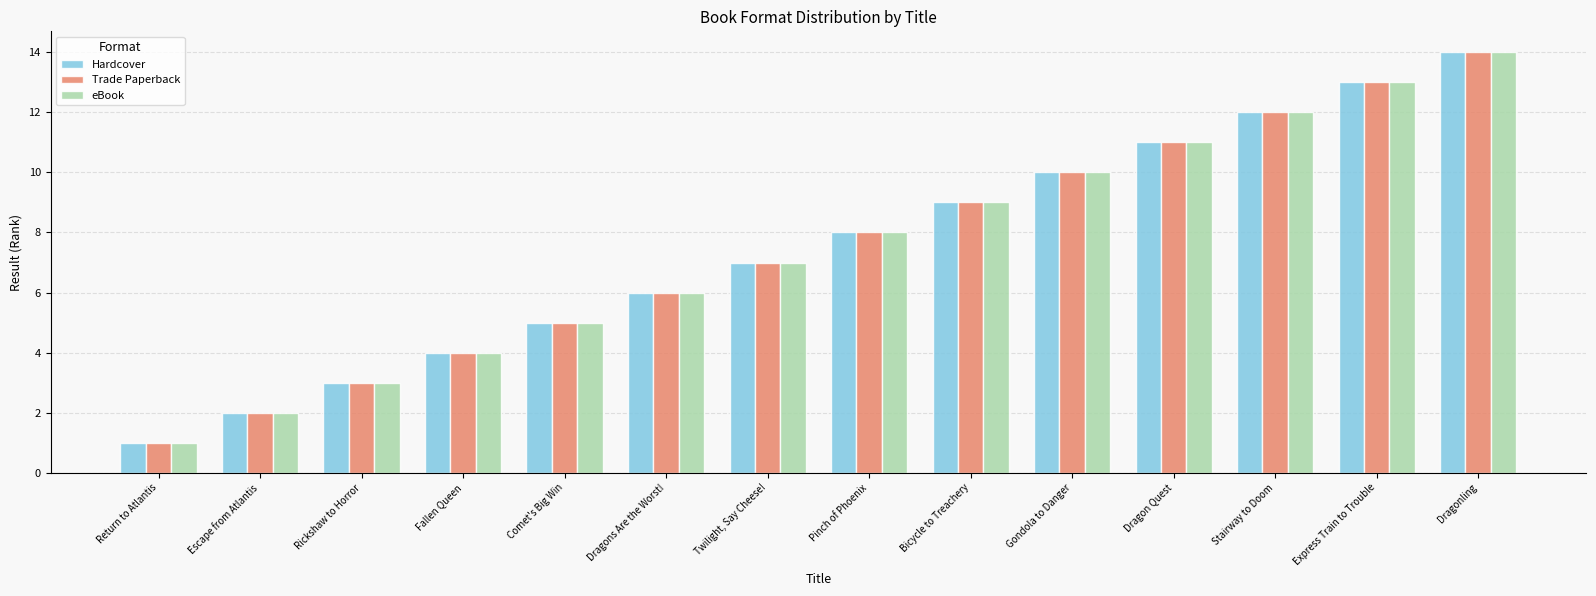

At which category is the sum across all series the highest?

Dragonling